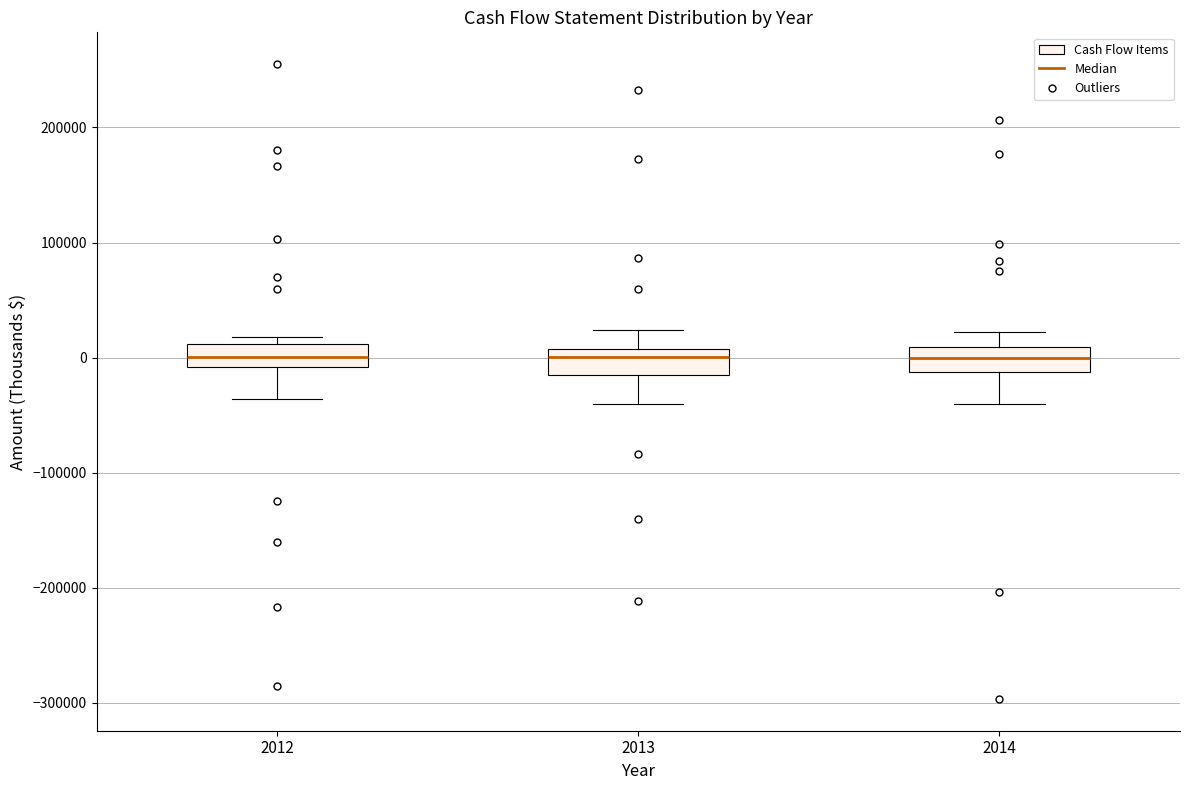

Where does the median line of the box at x = 2014 sit on the y-axis? The values are not printed on the chart, so give them approximately, as read against the axis.

0